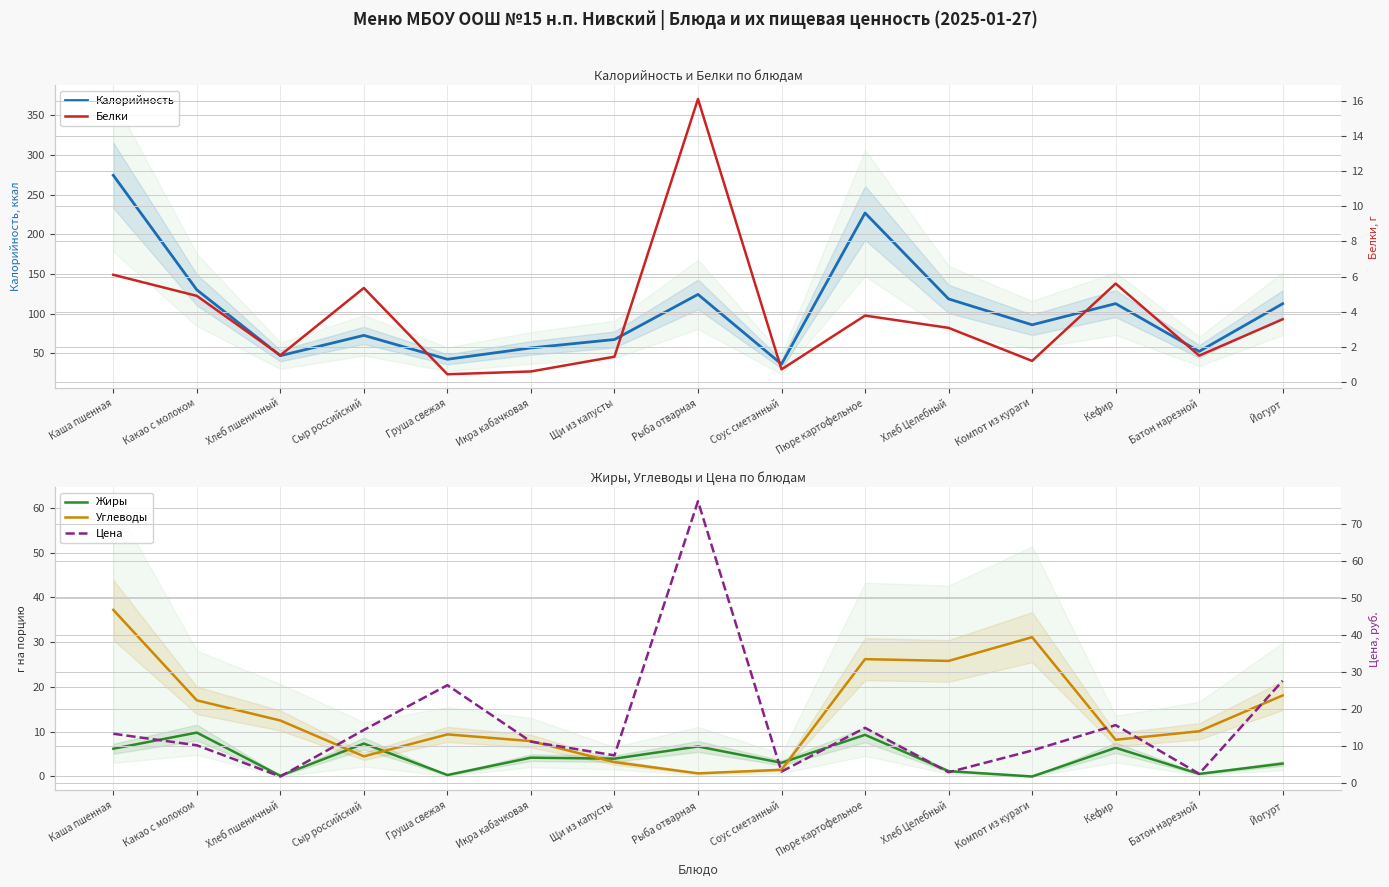

True or false: Белки and Калорийность cross at least once.

False